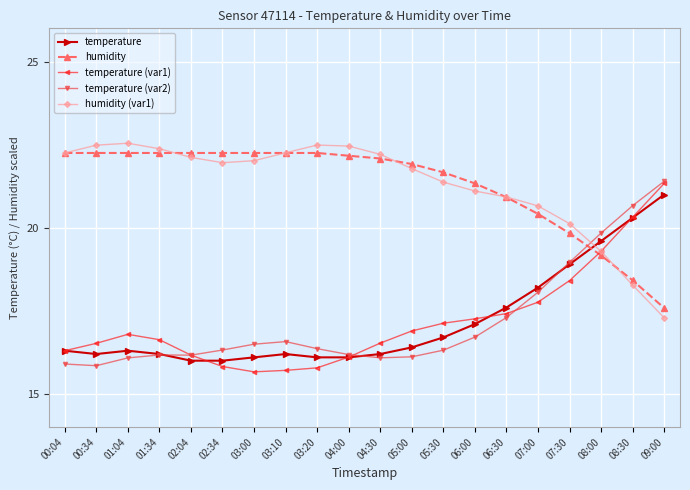

Which series has the widest spread of values?

temperature (var1)